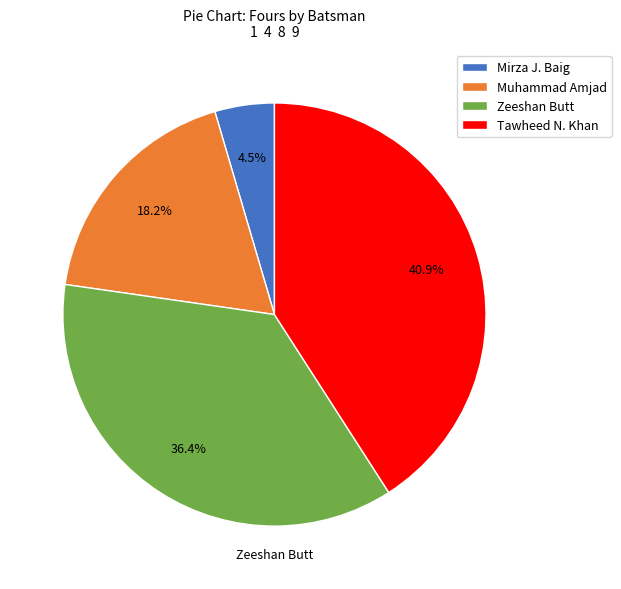

What percentage do Mirza J. Baig and Muhammad Amjad together represent?

22.7%